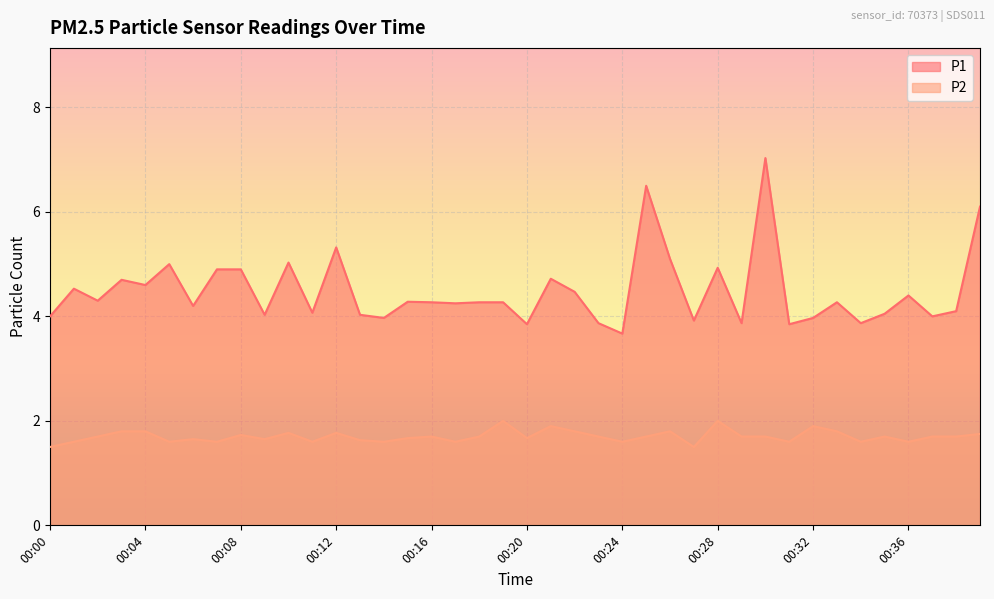

The P2 series shows 0.5 at 00:23. True or false?

False